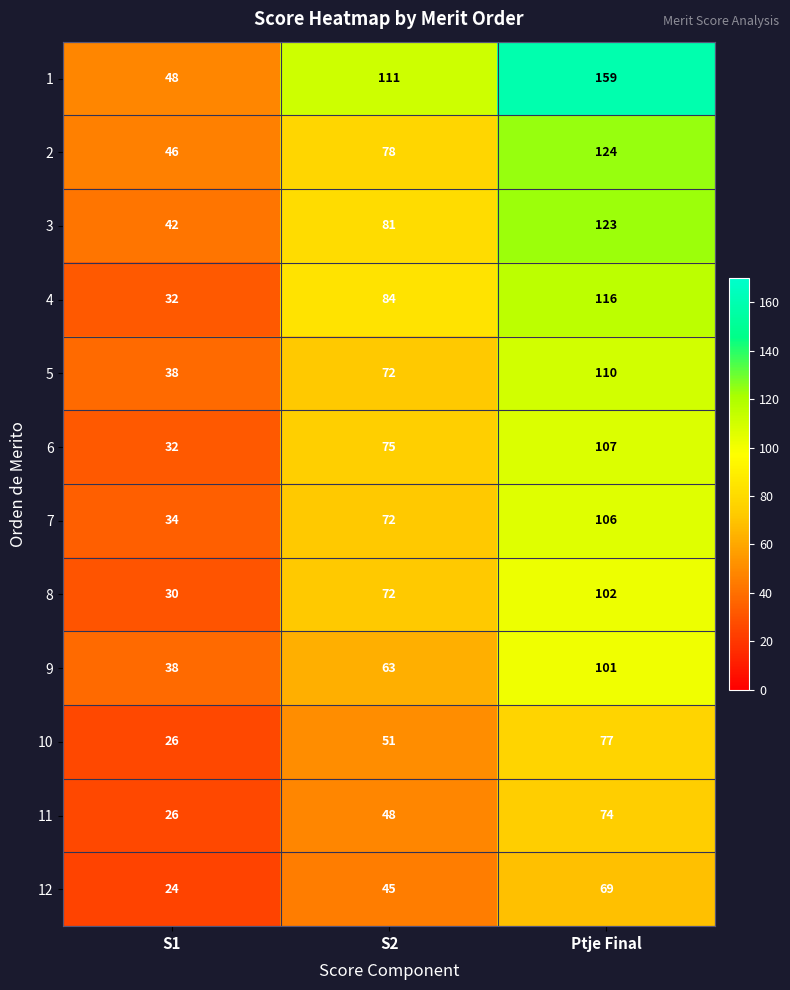

Where is 11 nearest to the value 50?

S2